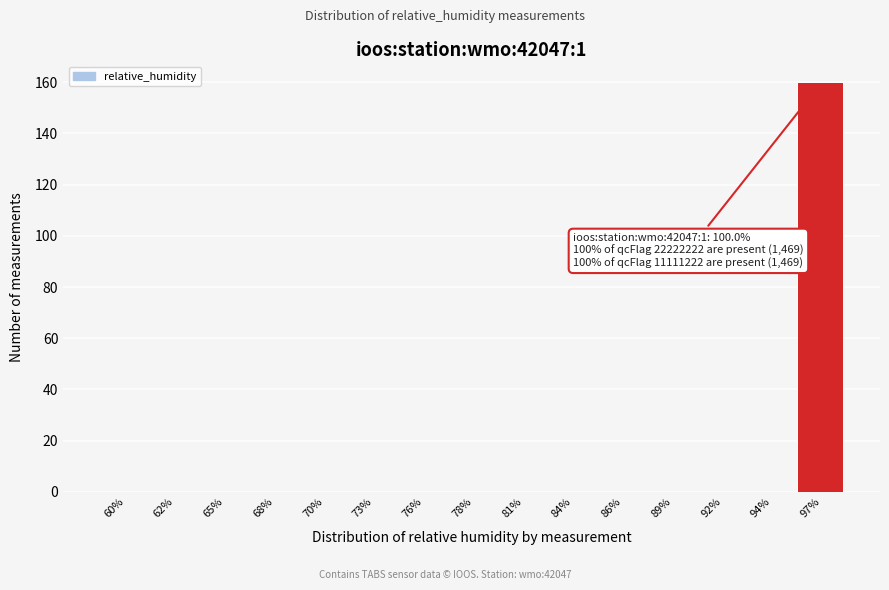

Reading right to left, extract all data points from this chart.

97%=160	94%=0	92%=0	89%=0	86%=0	84%=0	81%=0	78%=0	76%=0	73%=0	70%=0	68%=0	65%=0	62%=0	60%=0